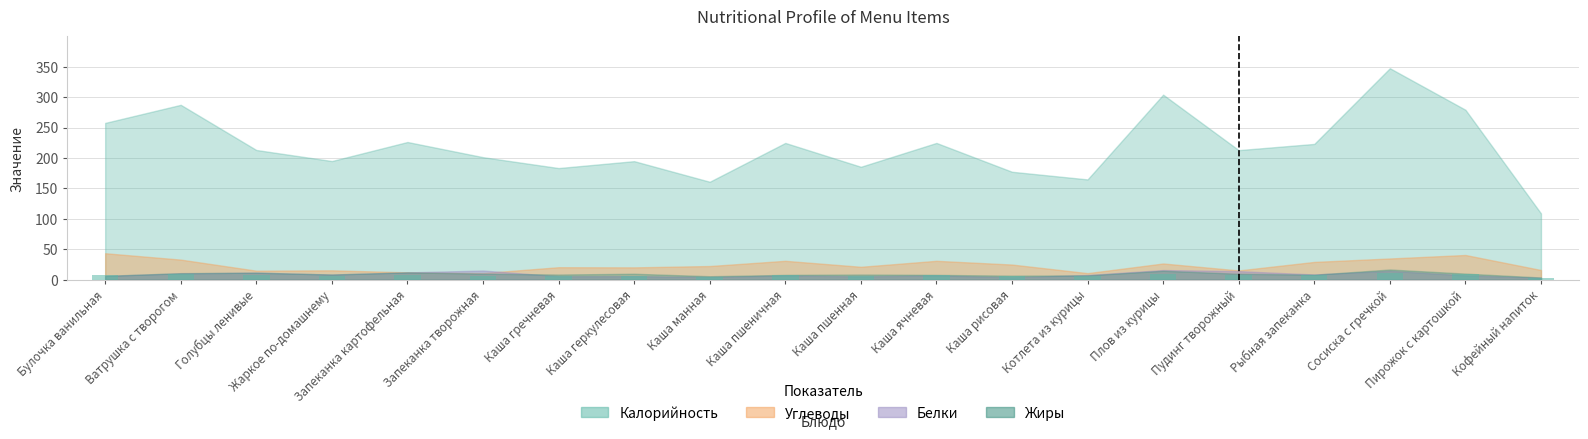

Reading left to right, transcribe all the data shown in this chart.

Калорийность: Булочка ванильная=257.6	Ватрушка с творогом=287.3	Голубцы ленивые=213.1	Жаркое по-домашнему=195.0	Запеканка картофельная=226.2	Запеканка творожная=201.3	Каша гречневая=183.5	Каша геркулесовая=194.8	Каша манная=161.0	Каша пшеничная=224.7	Каша пшенная=185.6	Каша ячневая=224.7	Каша рисовая=177.4	Котлета из курицы=164.8	Плов из курицы=304.0	Пудинг творожный=212.9	Рыбная запеканка=223.1	Сосиска с гречкой=347.4	Пирожок с картошкой=279.2	Кофейный напиток=109.0
Углеводы: Булочка ванильная=43.6	Ватрушка с творогом=33.1	Голубцы ленивые=14.9	Жаркое по-домашнему=15.5	Запеканка картофельная=12.2	Запеканка творожная=11.0	Каша гречневая=20.6	Каша геркулесовая=20.4	Каша манная=22.6	Каша пшеничная=31.1	Каша пшенная=21.3	Каша ячневая=31.1	Каша рисовая=25.0	Котлета из курицы=10.9	Плов из курицы=26.8	Пудинг творожный=15.3	Рыбная запеканка=29.3	Сосиска с гречкой=35.0	Пирожок с картошкой=40.7	Кофейный напиток=16.1
Белки: Булочка ванильная=6.3	Ватрушка с творогом=10.5	Голубцы ленивые=11.7	Жаркое по-домашнему=8.5	Запеканка картофельная=12.1	Запеканка творожная=15.2	Каша гречневая=5.8	Каша геркулесовая=6.0	Каша манная=4.5	Каша пшеничная=7.0	Каша пшенная=5.6	Каша ячневая=7.0	Каша рисовая=4.1	Котлета из курицы=7.8	Плов из курицы=16.0	Пудинг творожный=14.2	Рыбная запеканка=8.7	Сосиска с гречкой=14.7	Пирожок с картошкой=7.2	Кофейный напиток=3.3
Жиры: Булочка ванильная=6.5	Ватрушка с творогом=10.9	Голубцы ленивые=11.7	Жаркое по-домашнему=8.7	Запеканка картофельная=12.2	Запеканка творожная=10.0	Каша гречневая=8.6	Каша геркулесовая=9.9	Каша манная=5.8	Каша пшеничная=8.0	Каша пшенная=8.6	Каша ячневая=8.0	Каша рисовая=6.8	Котлета из курицы=7.2	Плов из курицы=14.8	Пудинг творожный=9.9	Рыбная запеканка=8.3	Сосиска с гречкой=16.9	Пирожок с картошкой=10.2	Кофейный напиток=3.8